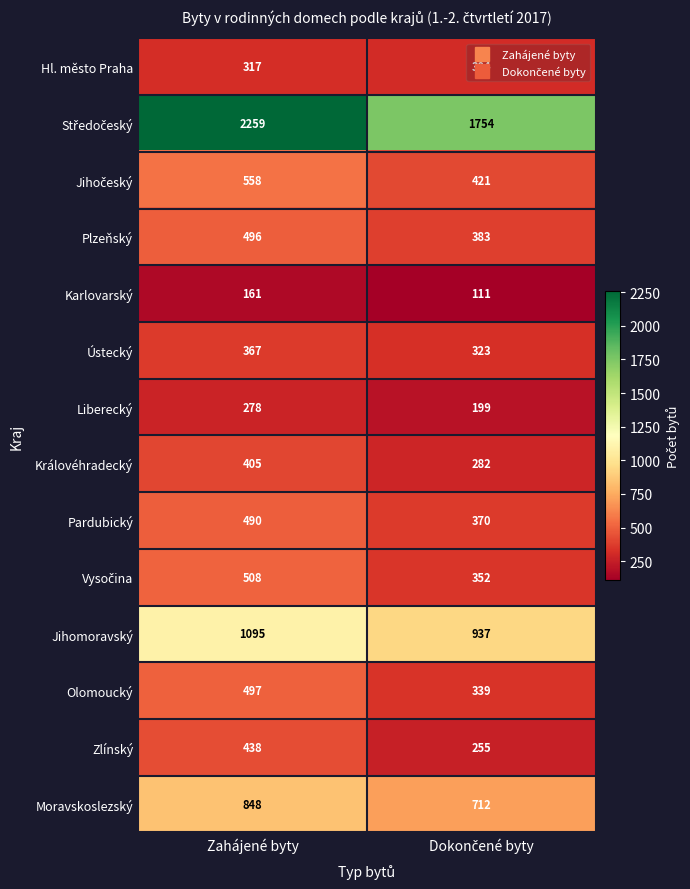

What is the lowest value of the Plzeňský series?

383